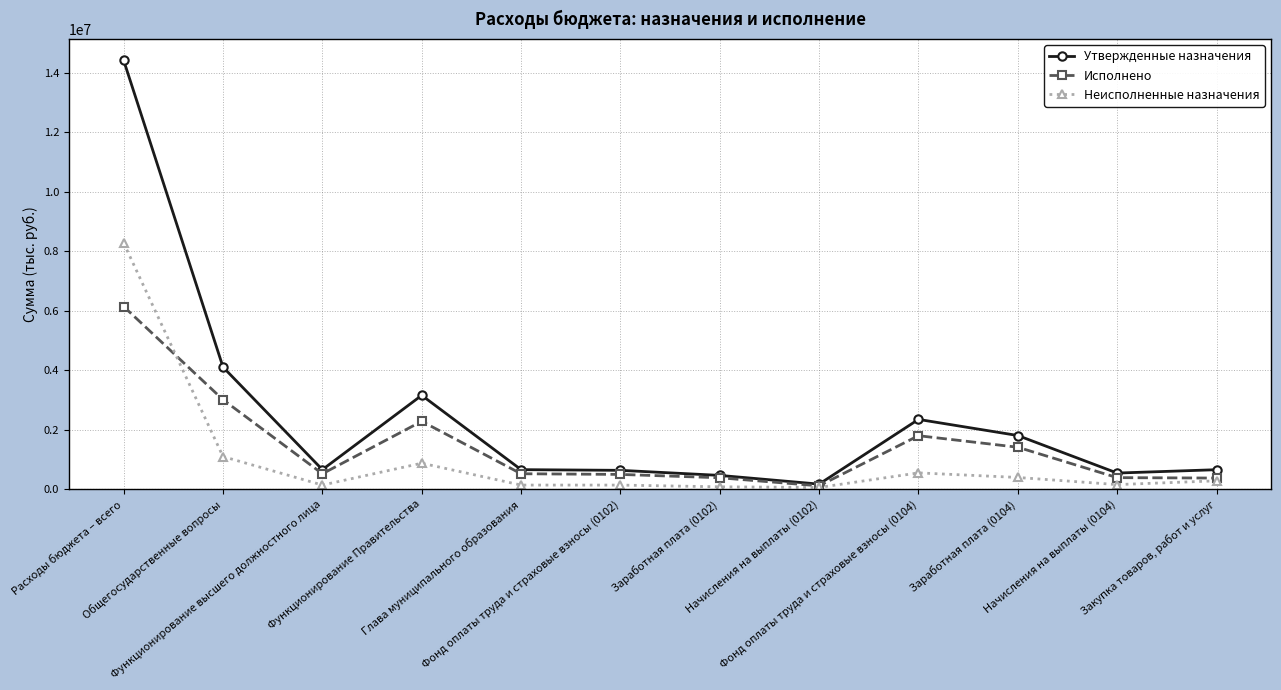

What is the label of the 9th point from the left?

Фонд оплаты труда и страховые взносы (0104)